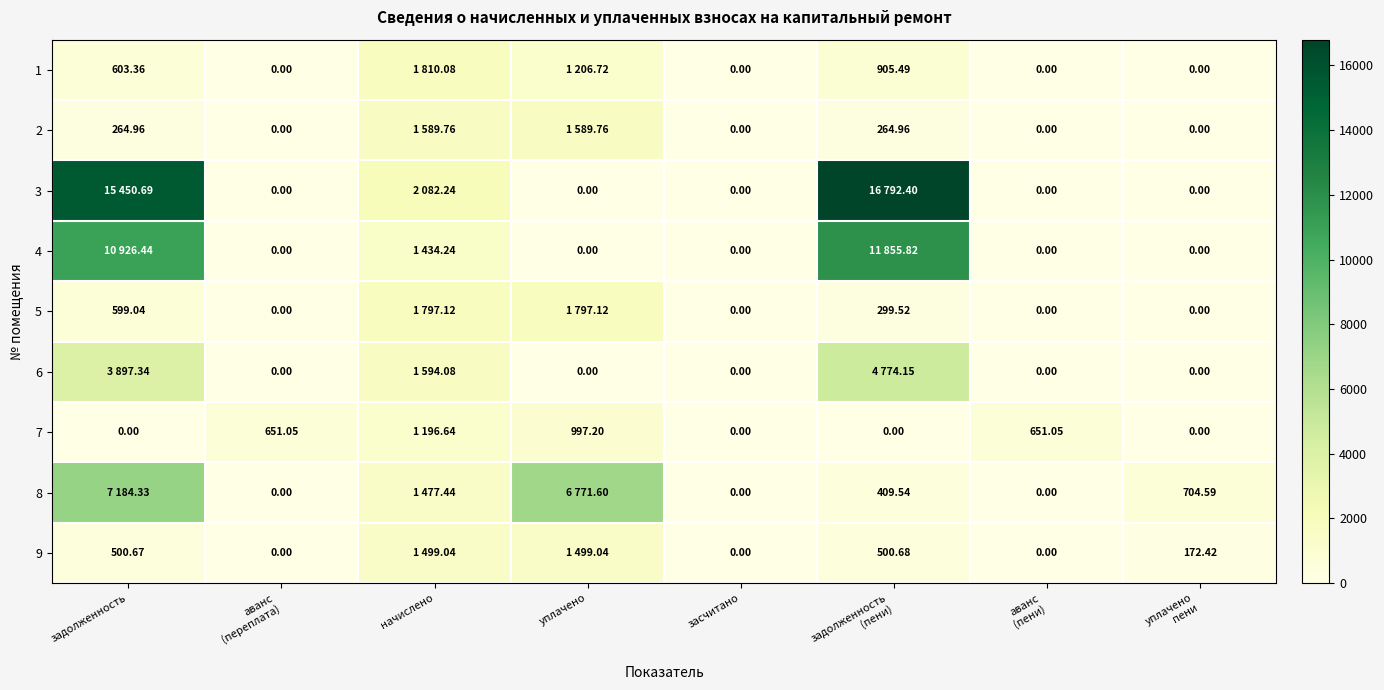

Is the value of 9 at задолженность greater than the value of 8 at засчитано?

Yes